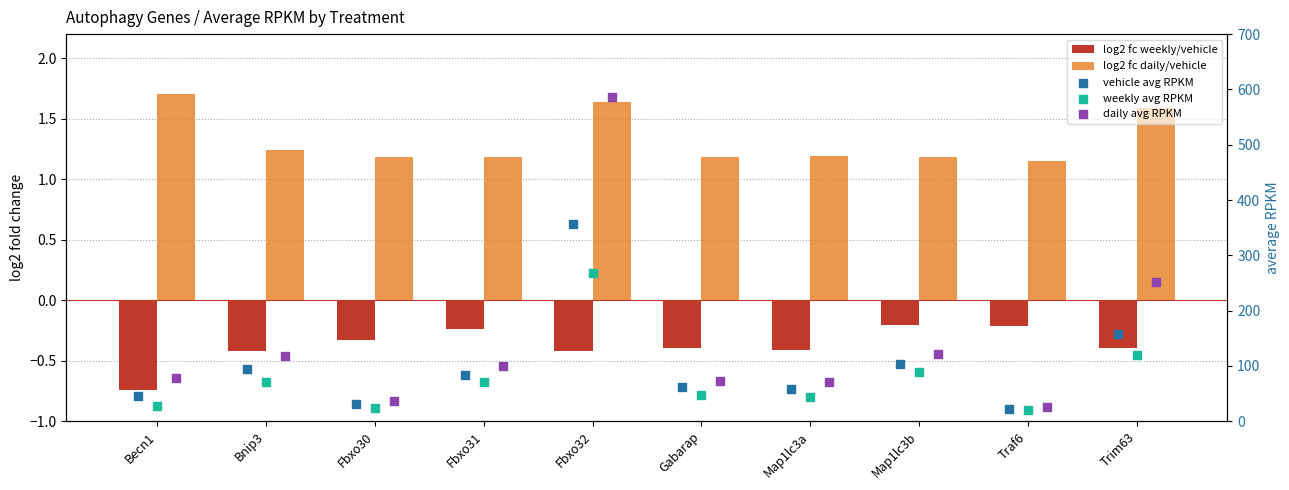

Which series reaches the maximum Y coordinate?

daily avg RPKM